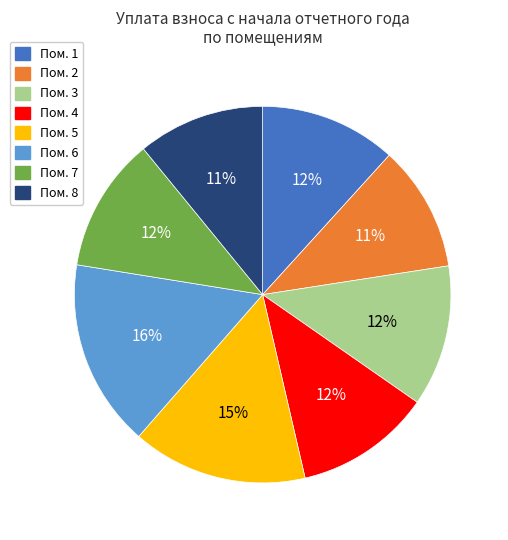

To the nearest percent, what is the difference between the largest and smallest slice percentages?

5%